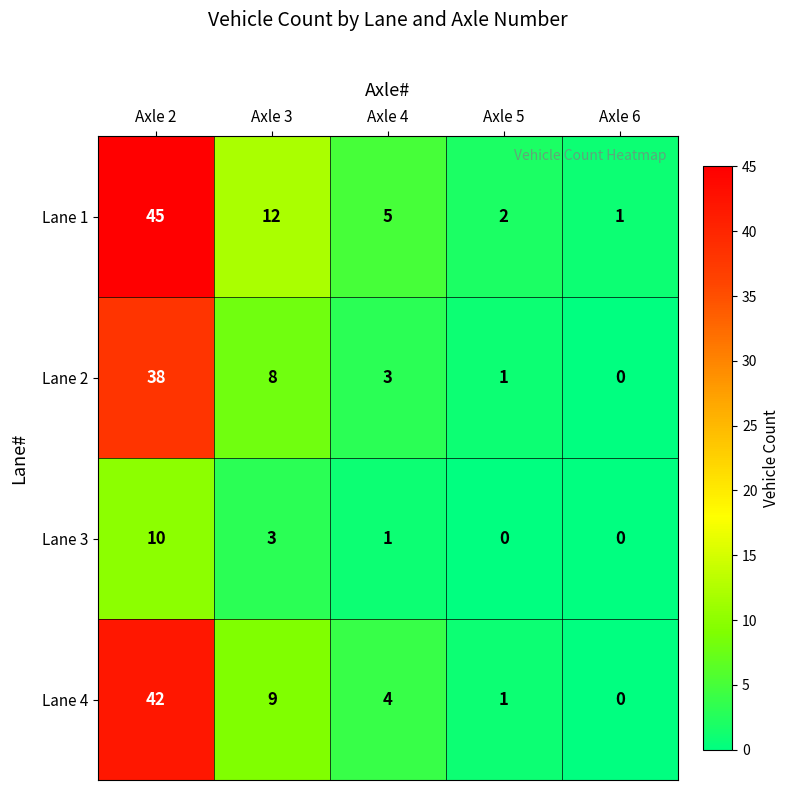

The Lane 1 series shows 1 at Axle 5. True or false?

False